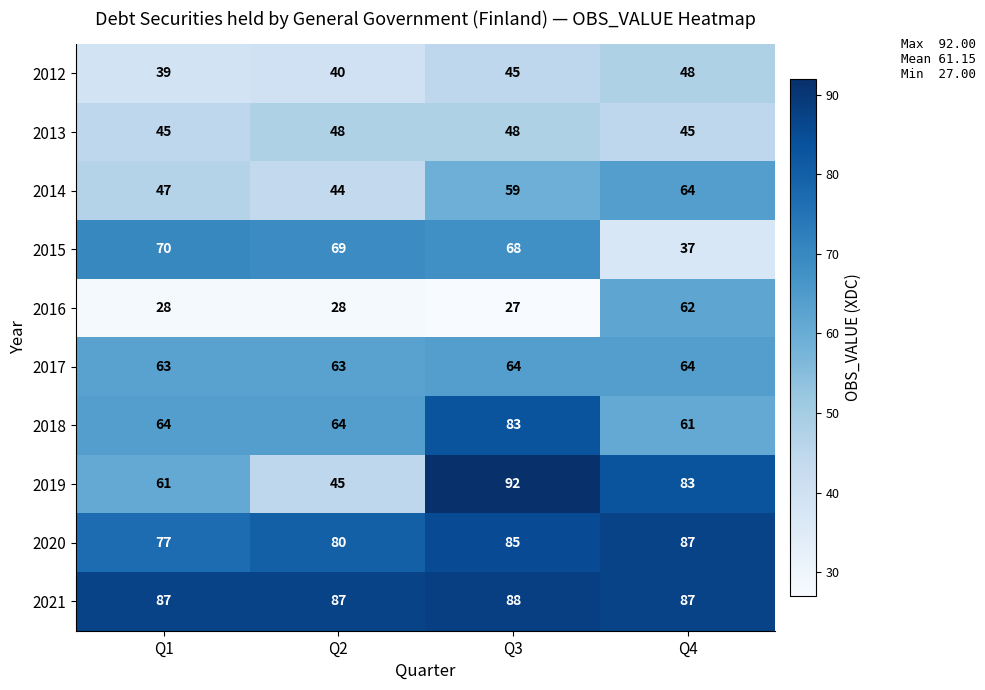

Between Q1 and Q2, which series saw the biggest shift?

2019